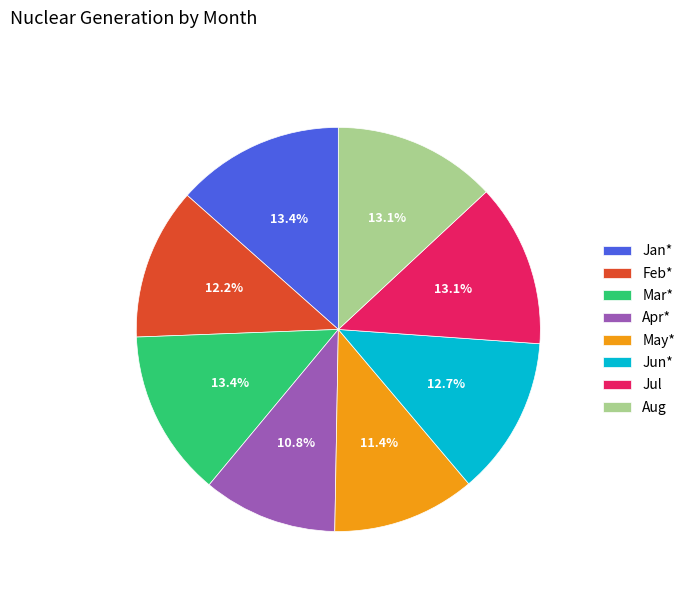

Is there a majority slice in this chart?

No